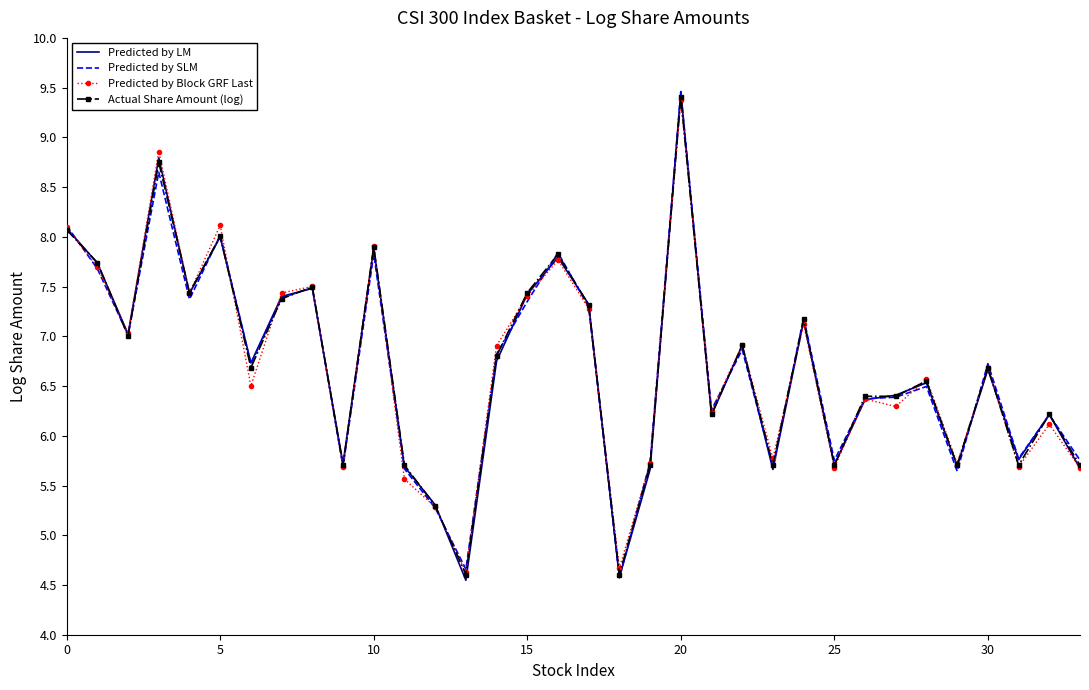

What is the minimum value shown in the chart?

4.5